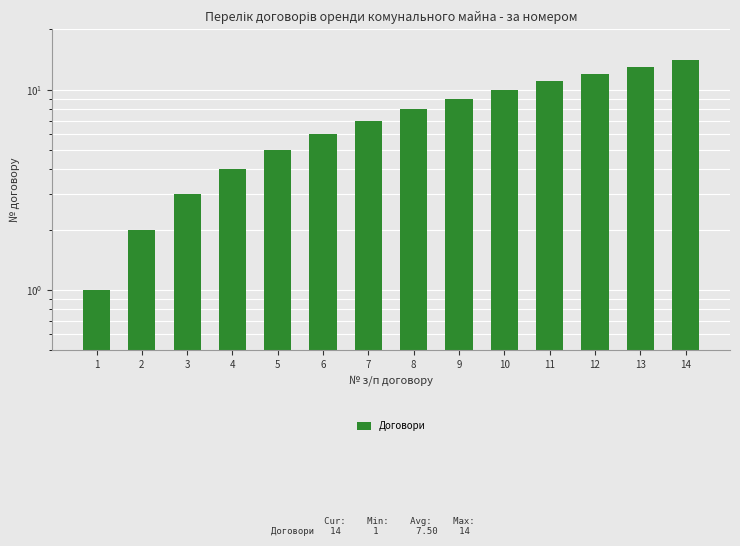

What is the average value?

8